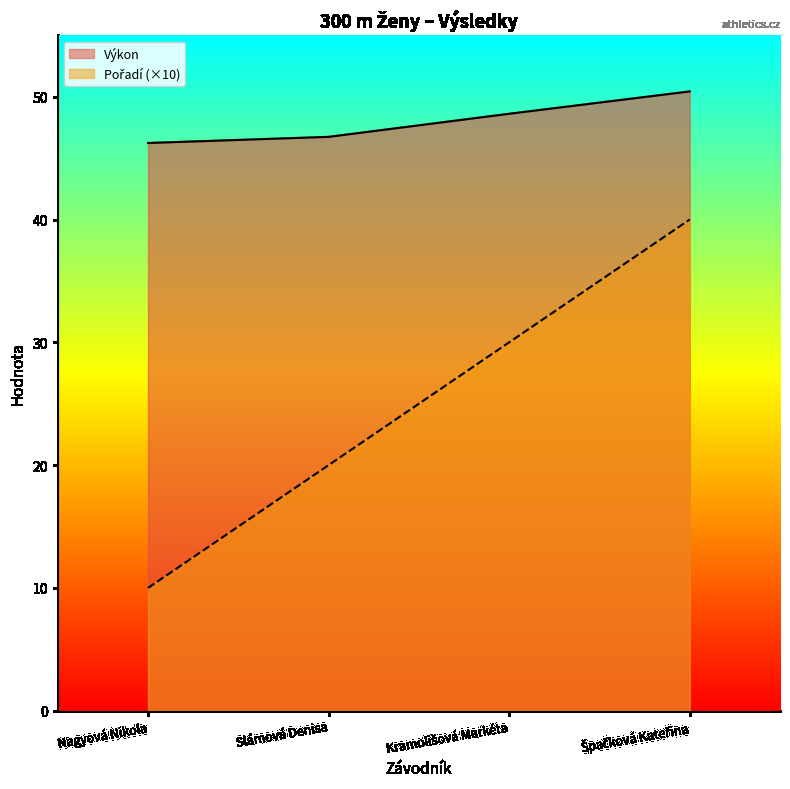

What is the minimum value for Pořadí?

10.0